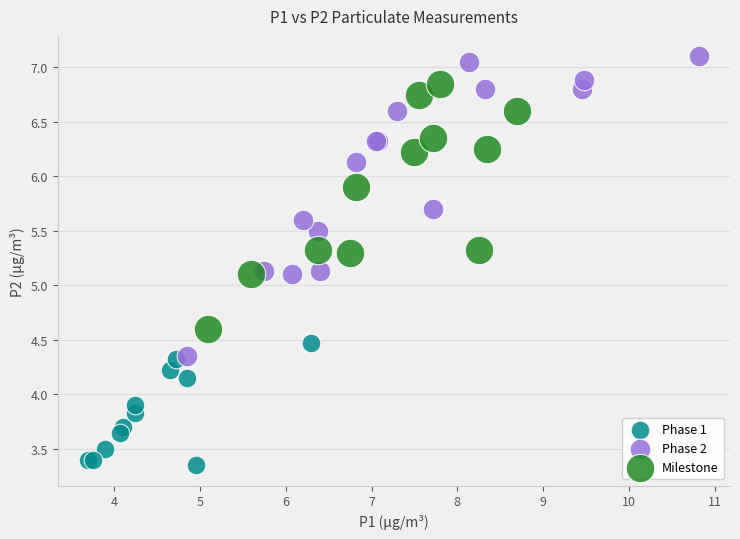

What are all the series names shown in the legend?

Phase 1, Phase 2, Milestone